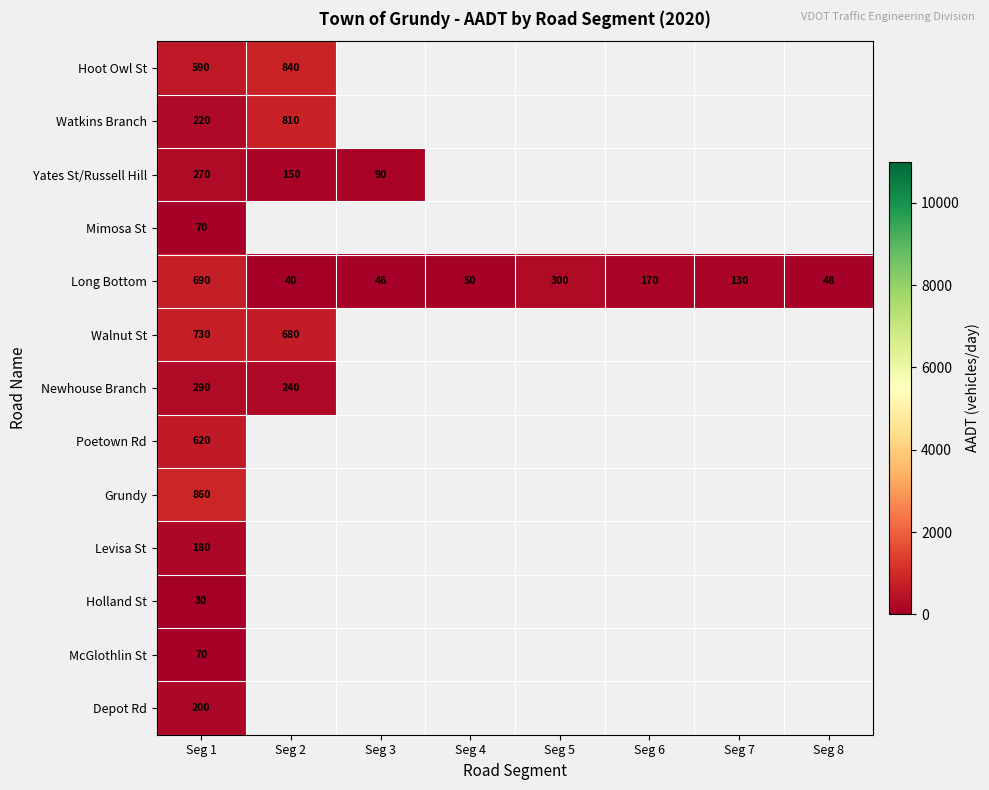

The Hoot Owl St series shows 840 at Seg 2. True or false?

True